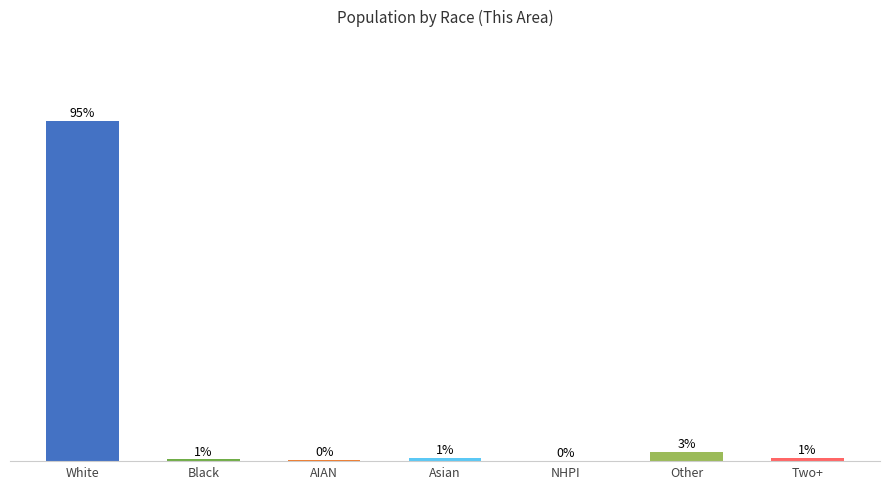

At which label is the value closest to 47?

Other